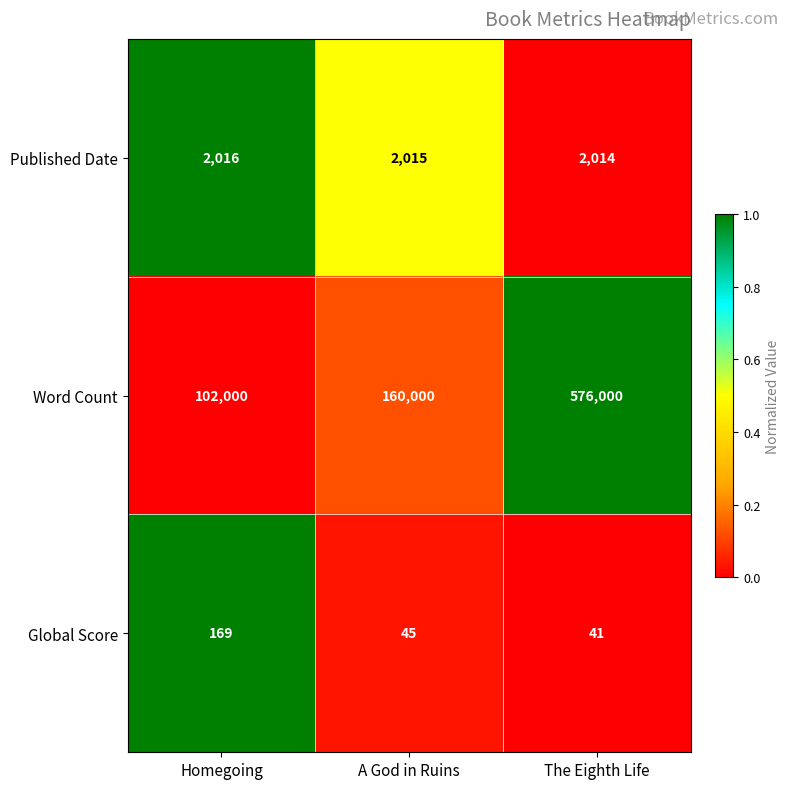

Reading right to left, what are all the values shown in this chart?

Published Date: 2014	2015	2016
Word Count: 576000	160000	102000
Global Score: 41	45	169